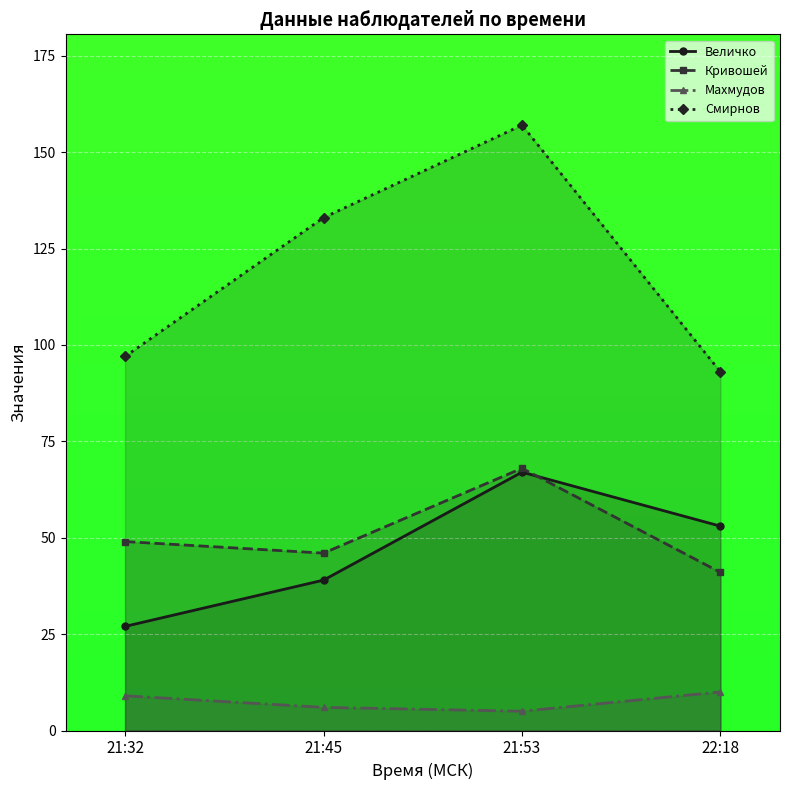

What is the sum of the Кривошей values at 21:53 and 21:45?

114